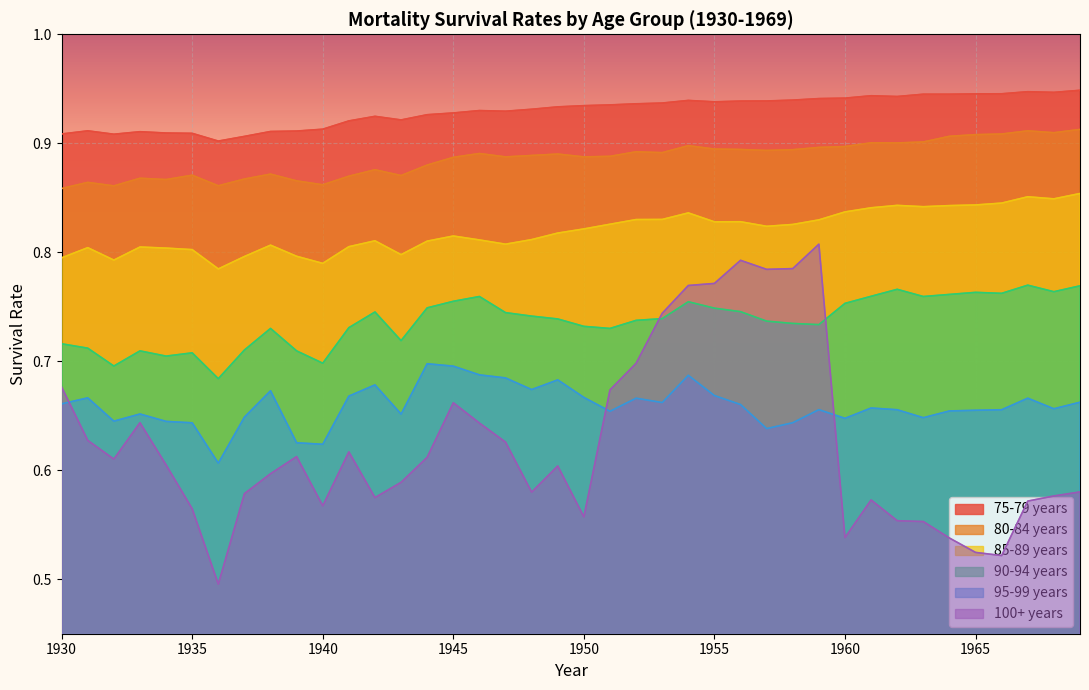

How many lines are shown in the chart?

6